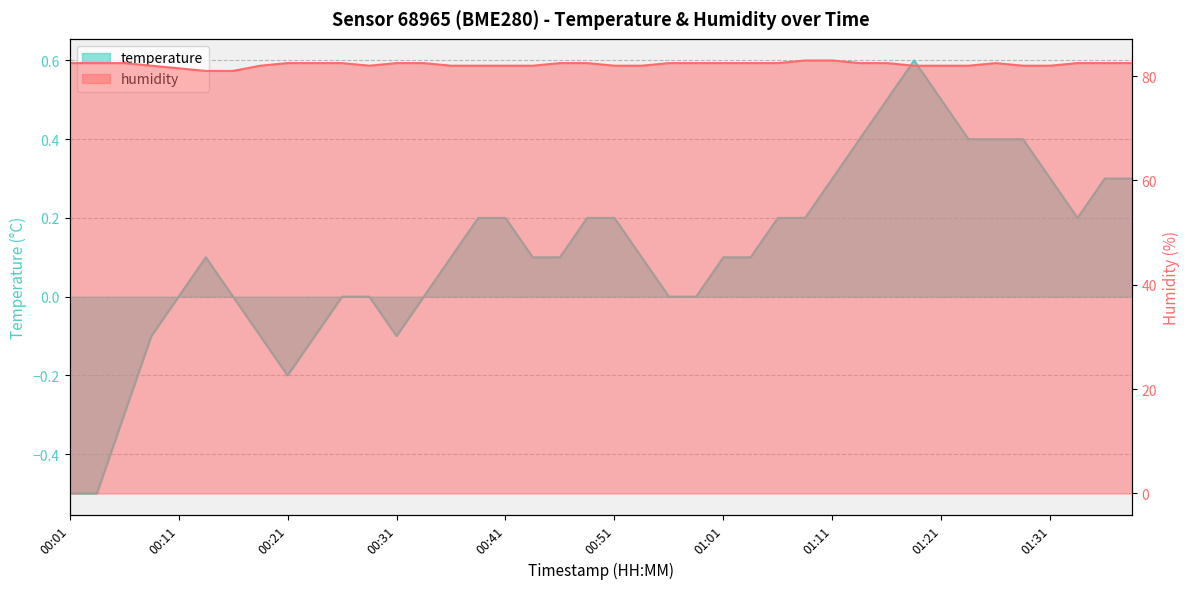

True or false: humidity and temperature intersect in this chart.

False